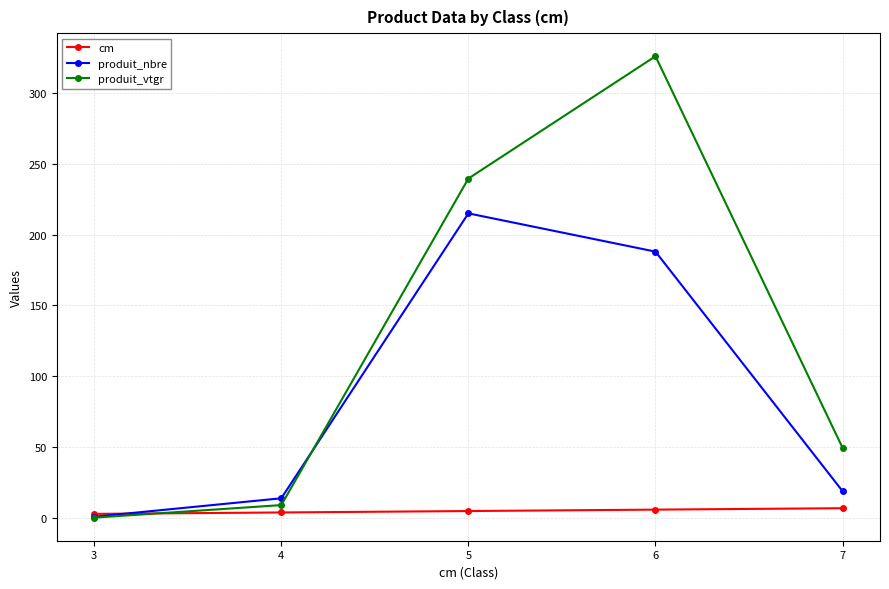

How many lines are shown in the chart?

3